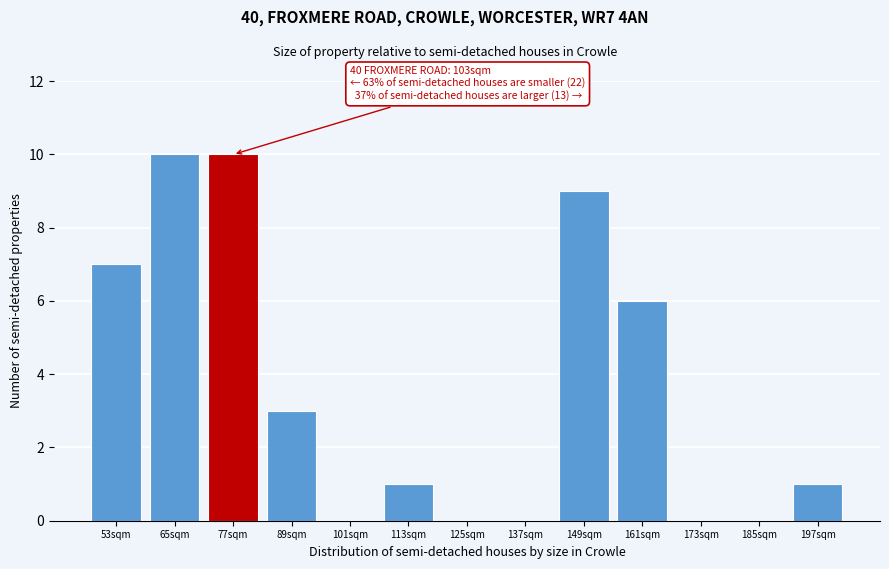

Reading right to left, transcribe all the data shown in this chart.

197sqm=1	185sqm=0	173sqm=0	161sqm=6	149sqm=9	137sqm=0	125sqm=0	113sqm=1	101sqm=0	89sqm=3	77sqm=10	65sqm=10	53sqm=7